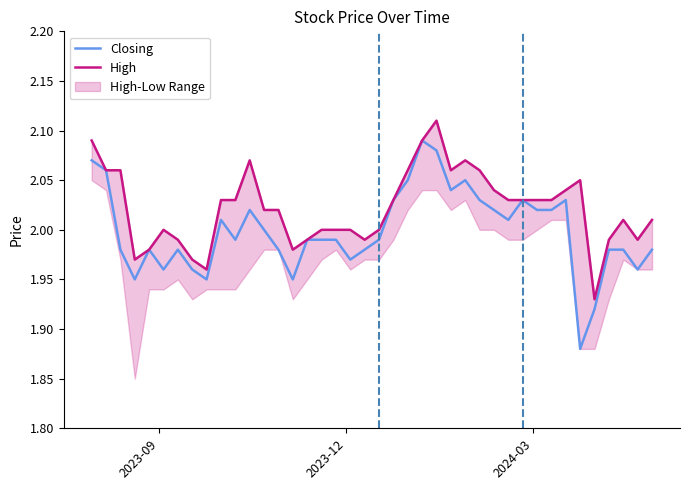

In Closing, how many points are lower than both neighbors (excluding endpoints)?

10